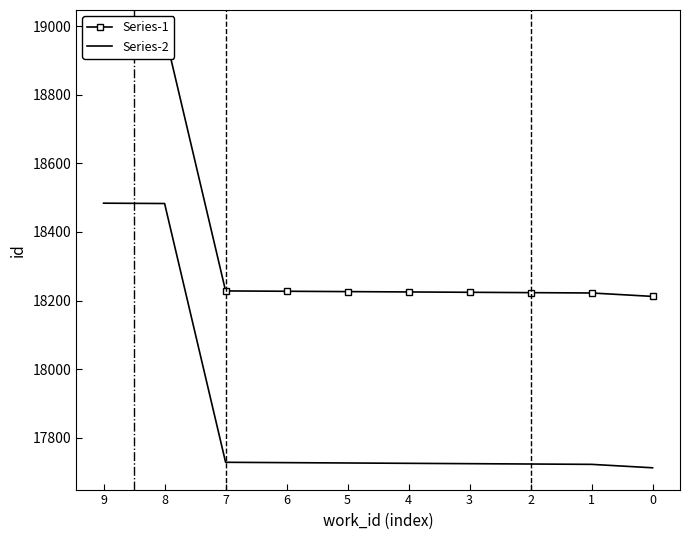

What is the lowest value of the Series-2 series?

17712